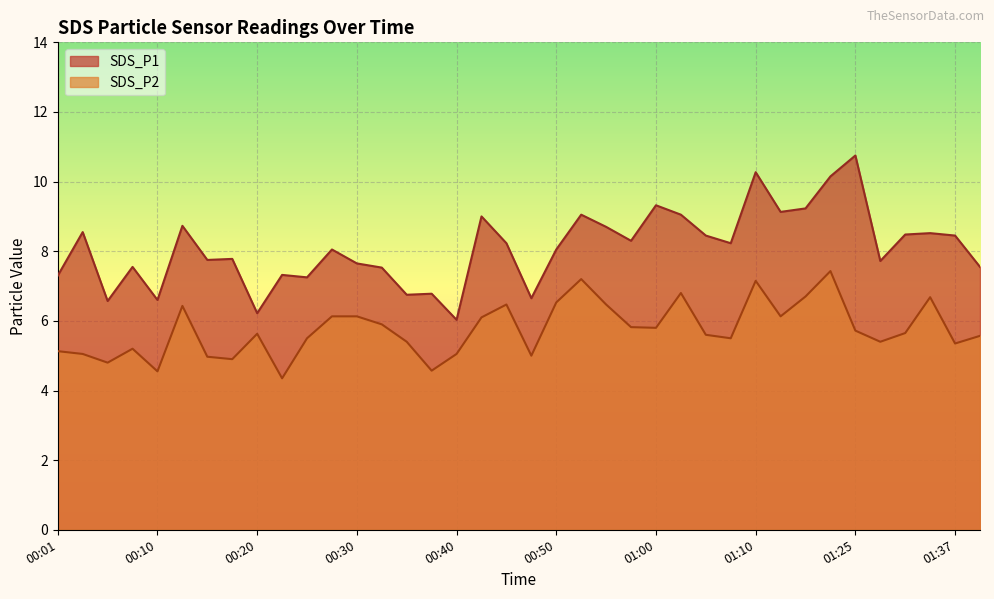

How many data points in SDS_P2 are above 5?

31